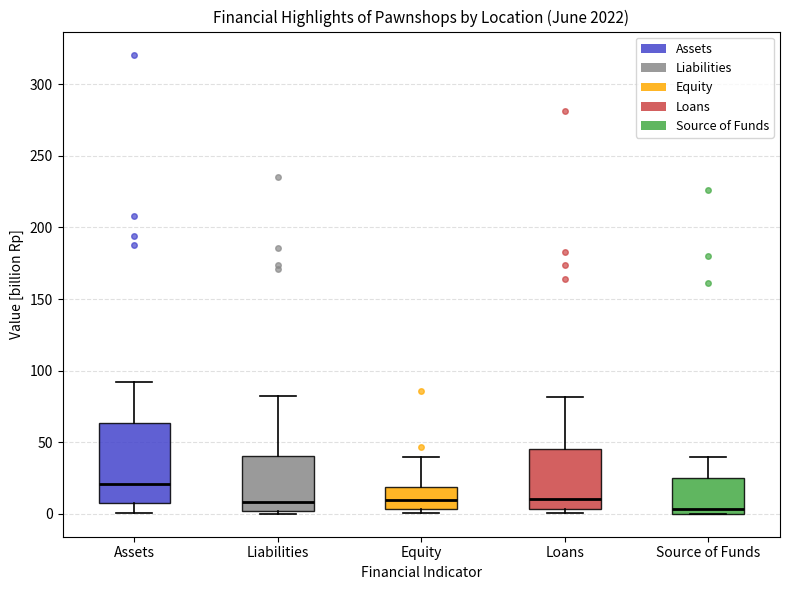

Reading left to right, read every box against the y-axis: the position of its median line, the range the box covers, and the ends of its whiskers. The values are not printed on the chart, so give them approximately, as read against the axis.

Assets: median 20, box 10 to 65, whiskers 0 to 90
Liabilities: median 10, box 0 to 40, whiskers 0 (just below the box's lower edge) to 80
Equity: median 10, box 5 to 20, whiskers 0 to 40
Loans: median 10, box 5 to 45, whiskers 0 to 80
Source of Funds: median 5, box 0 to 25, whiskers 0 to 40